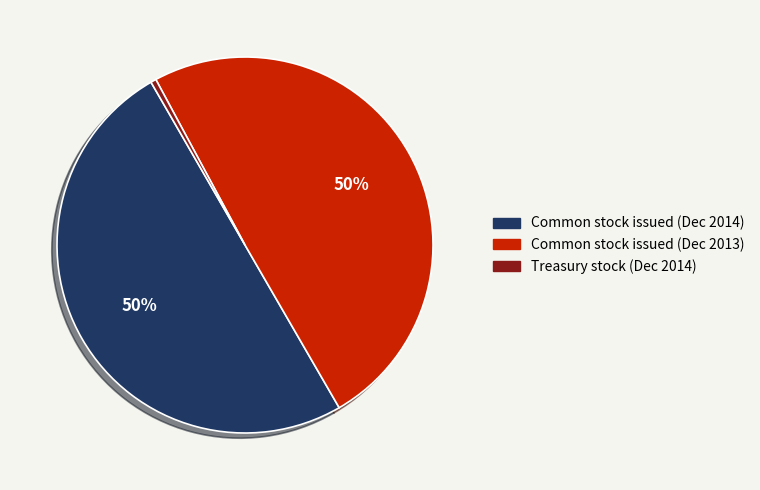

To the nearest percent, what is the difference between the largest and smallest slice percentages?

50%